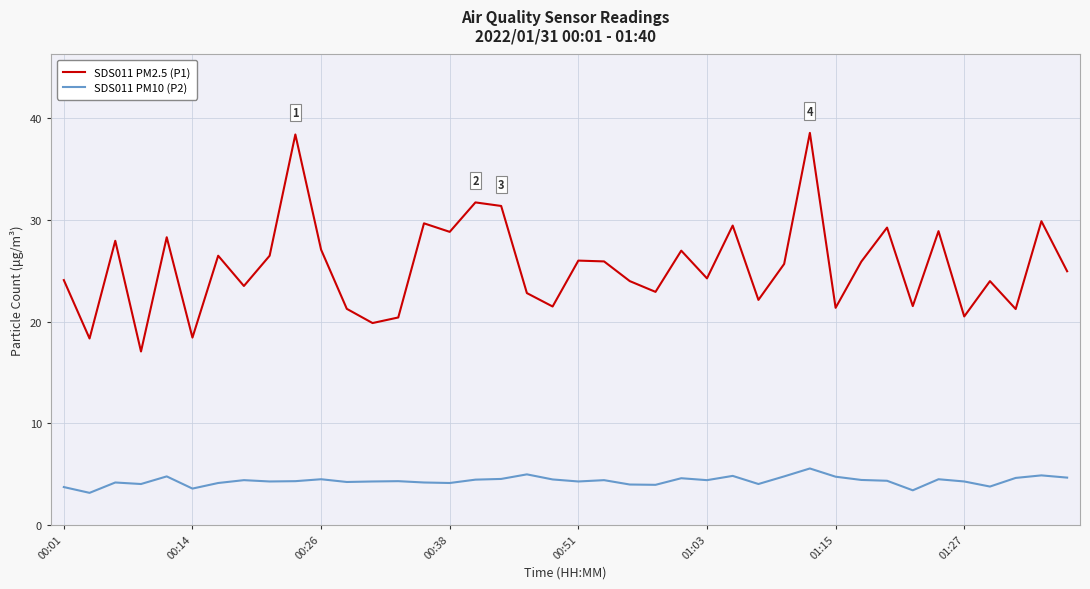

What is the difference between the maximum and minimum values in the SDS011 PM2.5 (P1) series?

21.5